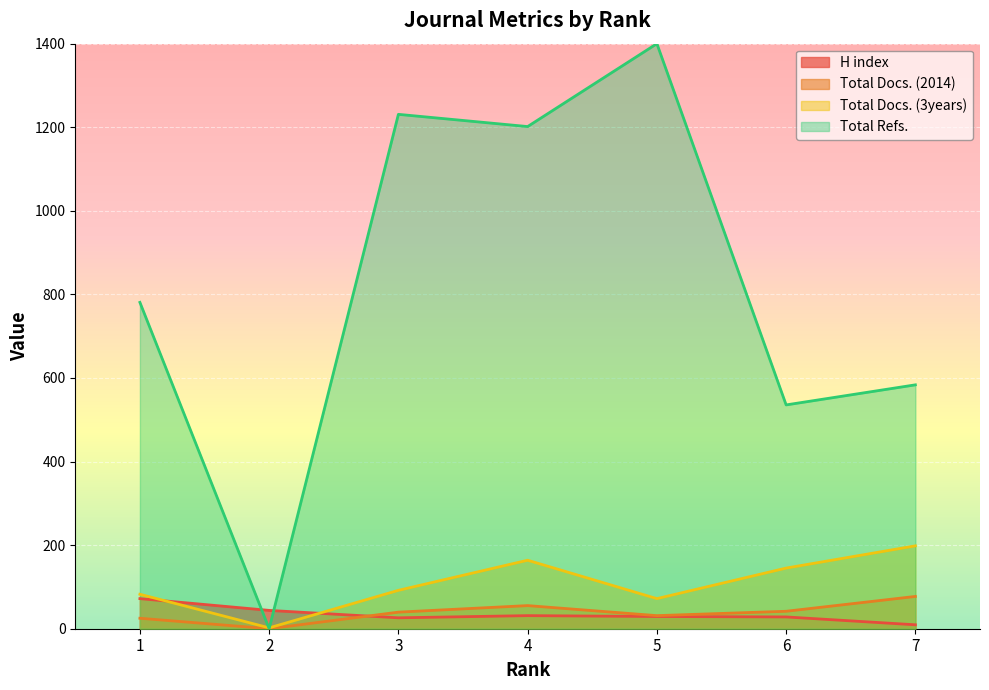

What is the value of the Total Docs. (2014) point at the 6th from the left?

41.8